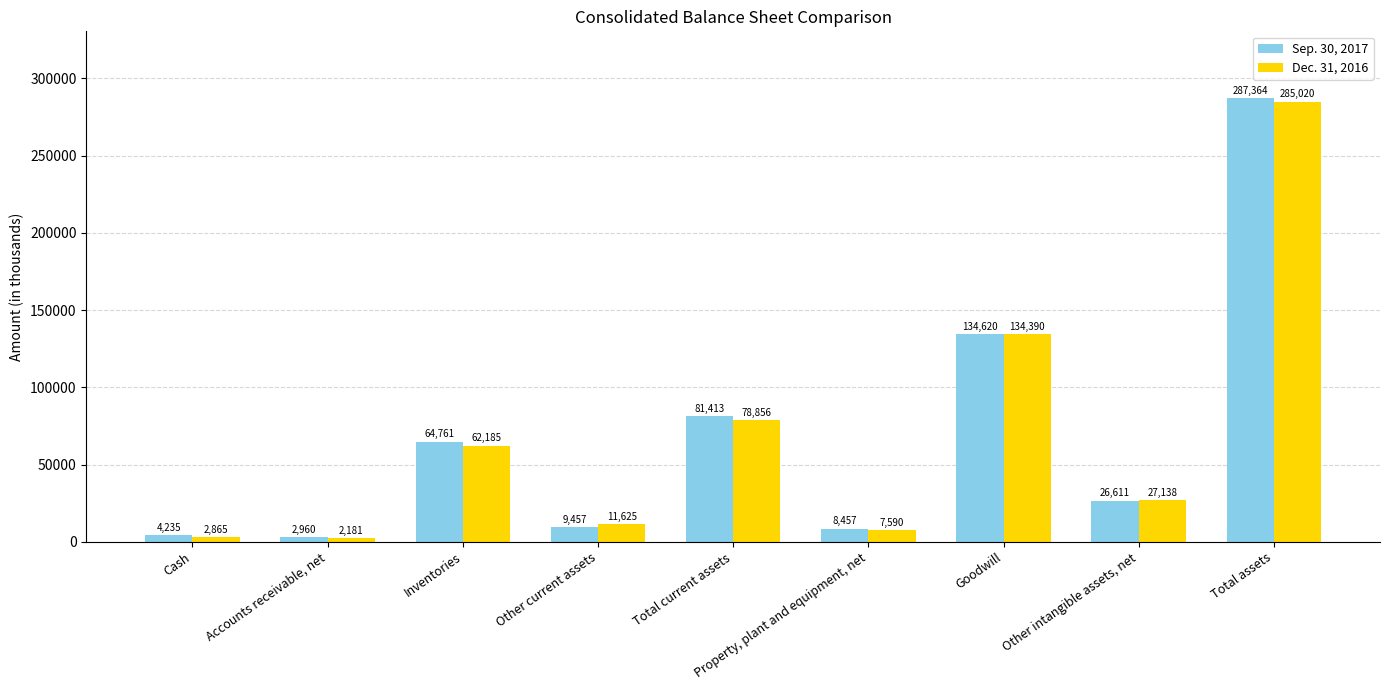

What is the label of the 8th bar from the left?

Other intangible assets, net